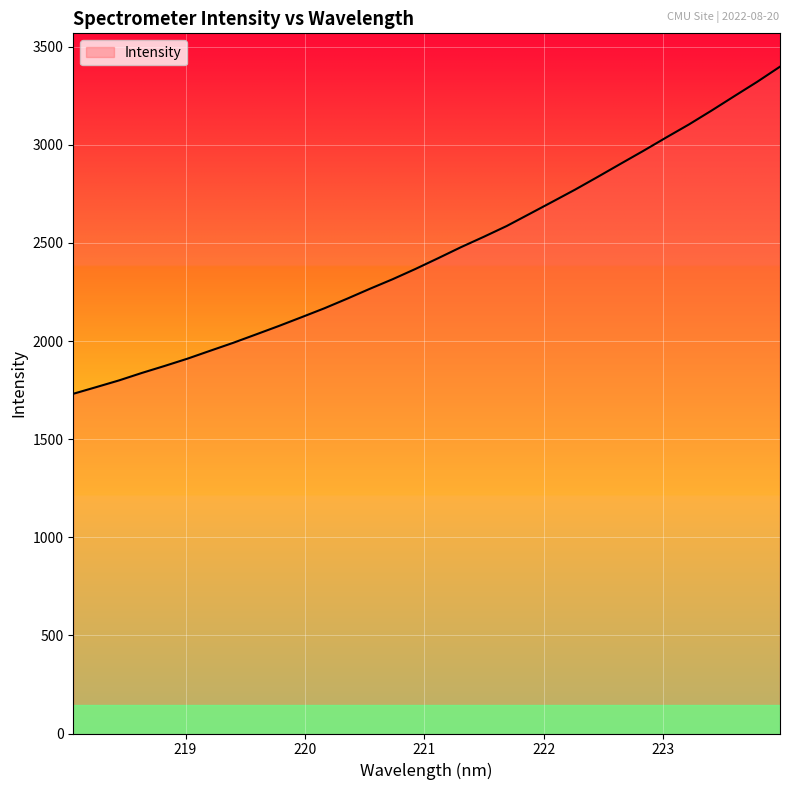

What is the difference between the maximum and minimum values?

1666.8